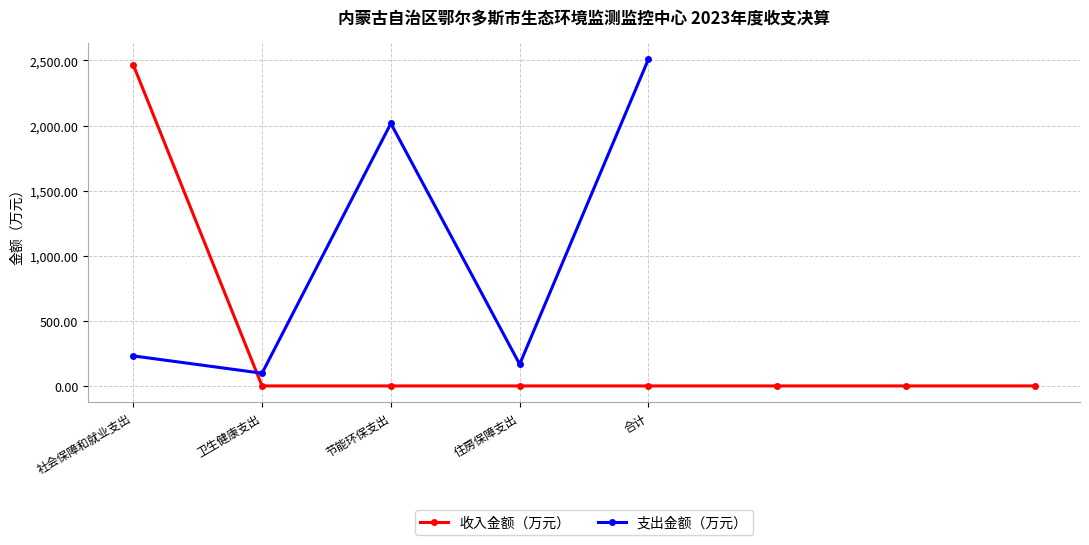

What is the average value?

308.4